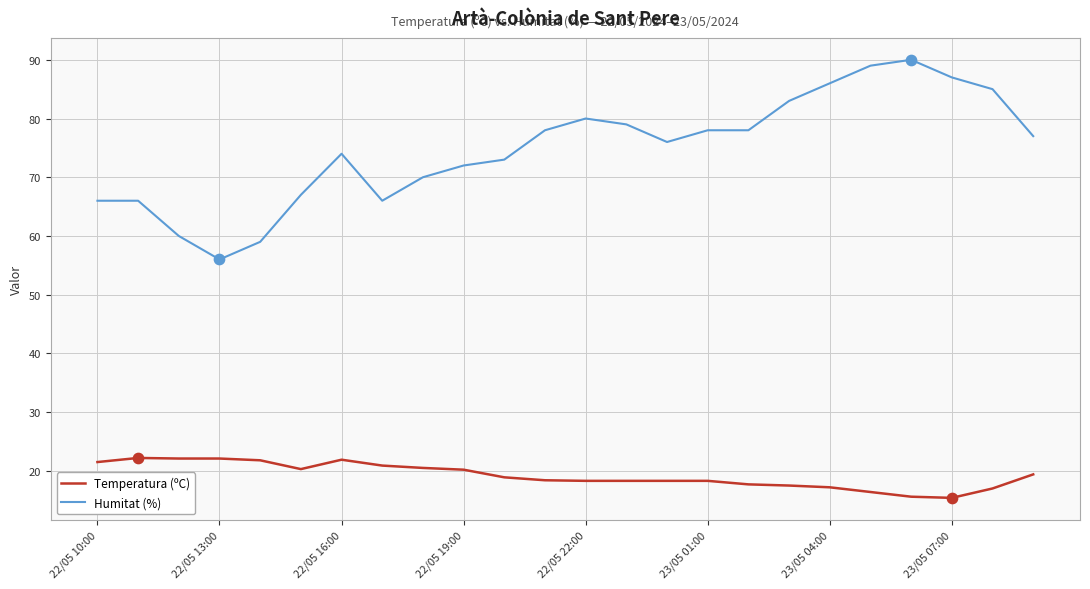

What are all the series names shown in the legend?

Temperatura (ºC), Humitat (%)